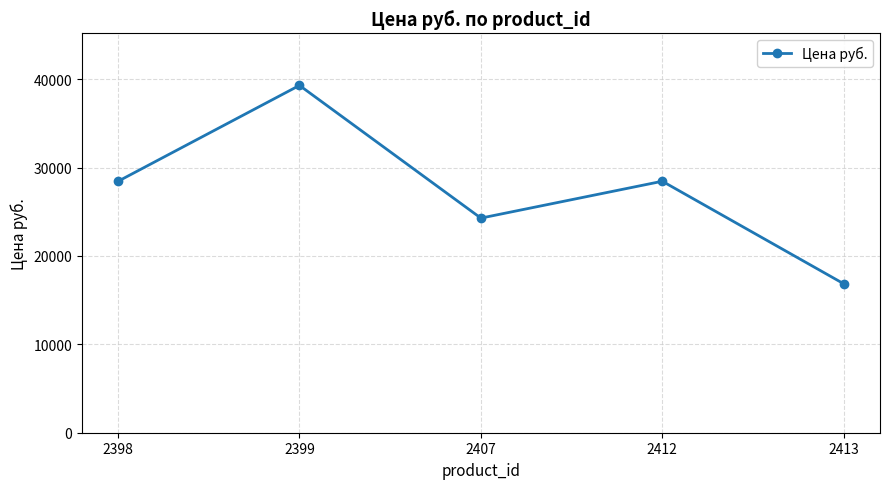

Does the chart display data point markers on the line(s)?

Yes